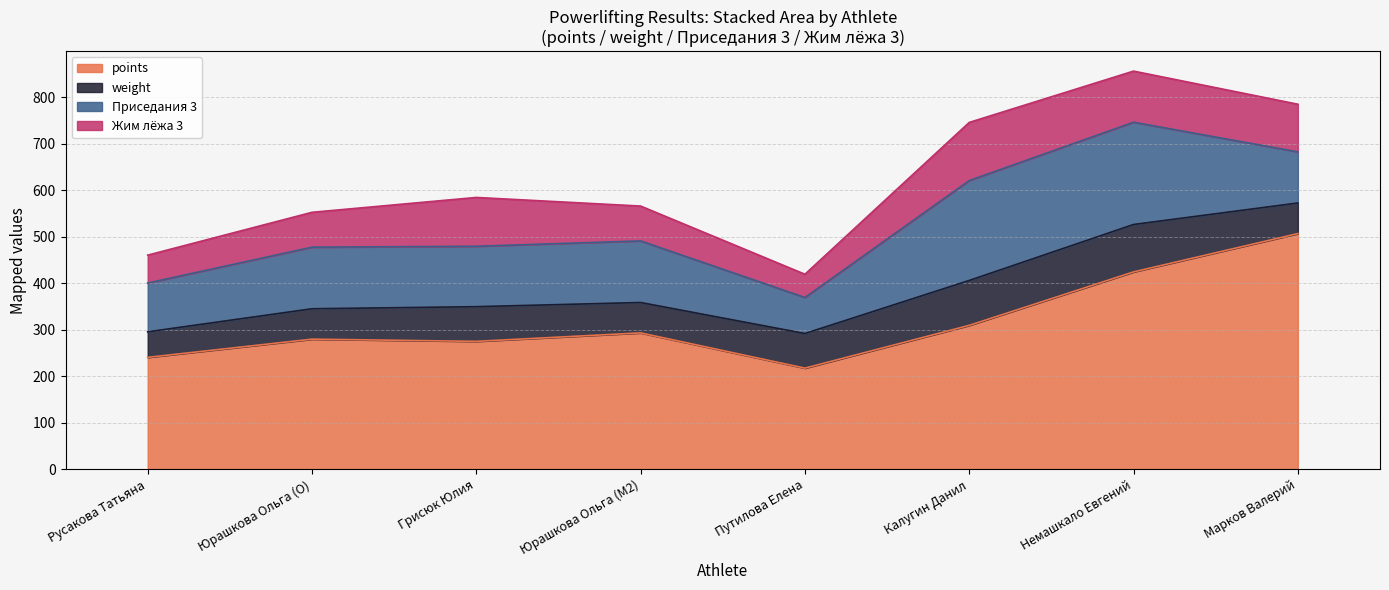

True or false: points and weight intersect in this chart.

False